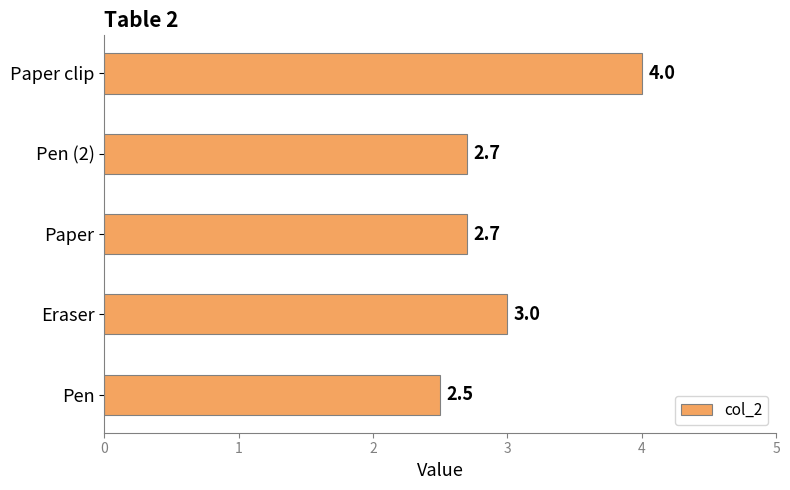

What is the minimum value shown in the chart?

2.5